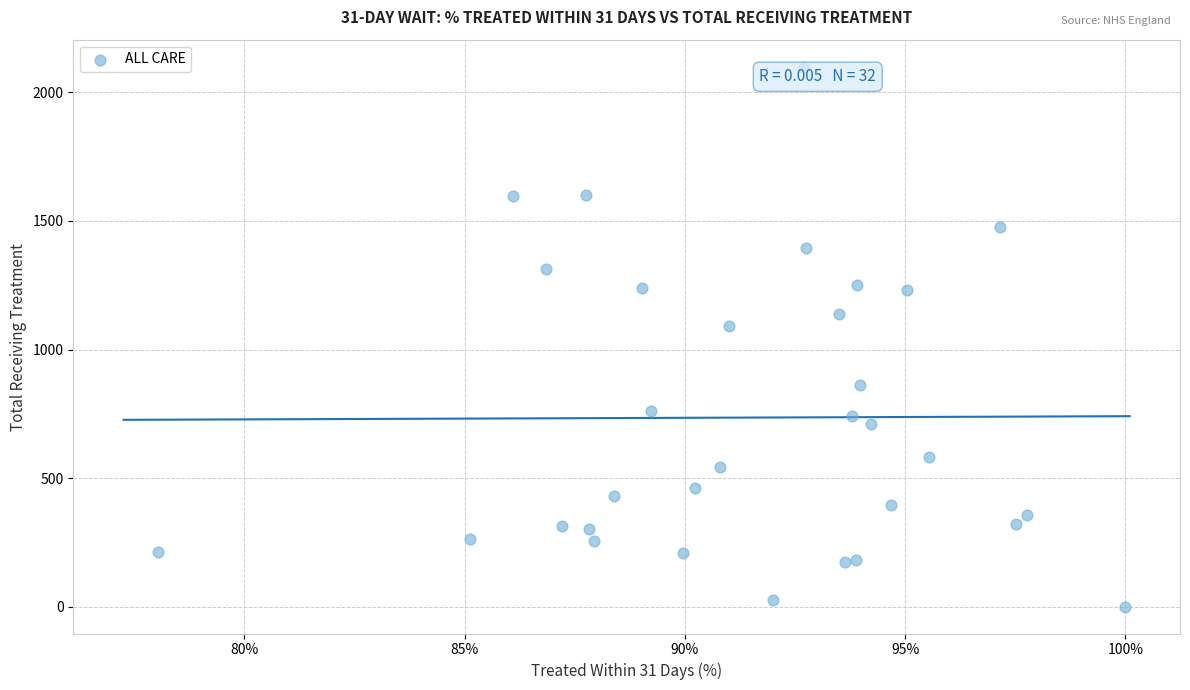

What Y value in the scatter plot is closest to 1050?

1090